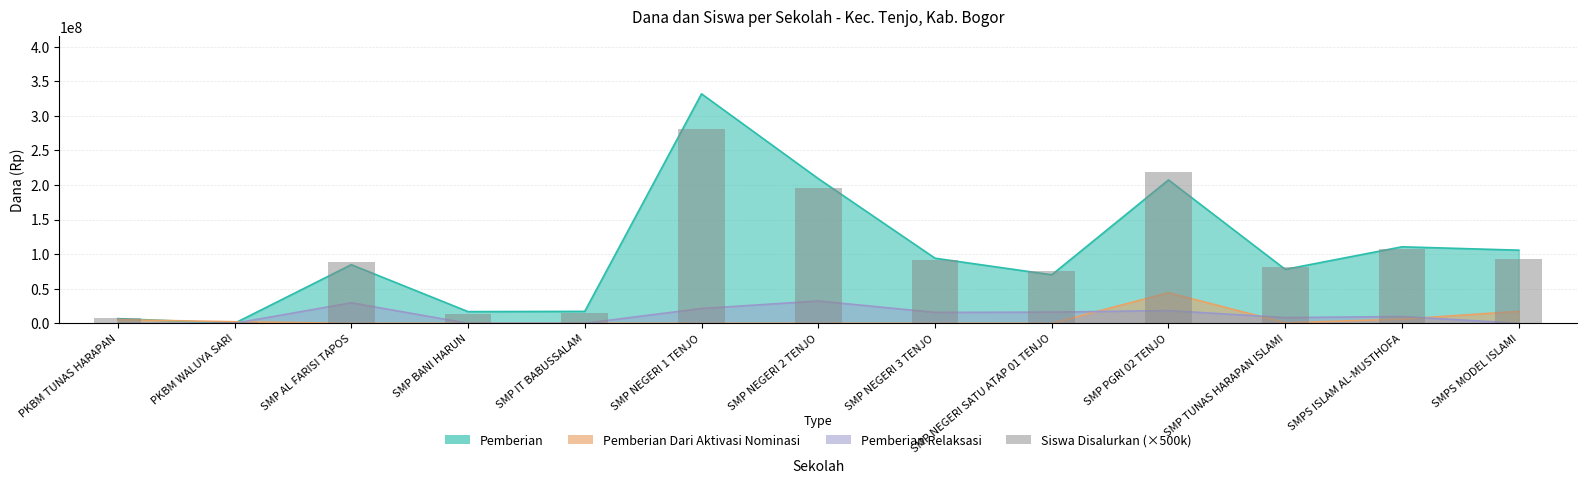

At which label does the data first exceed 88000000?

SMP NEGERI 1 TENJO